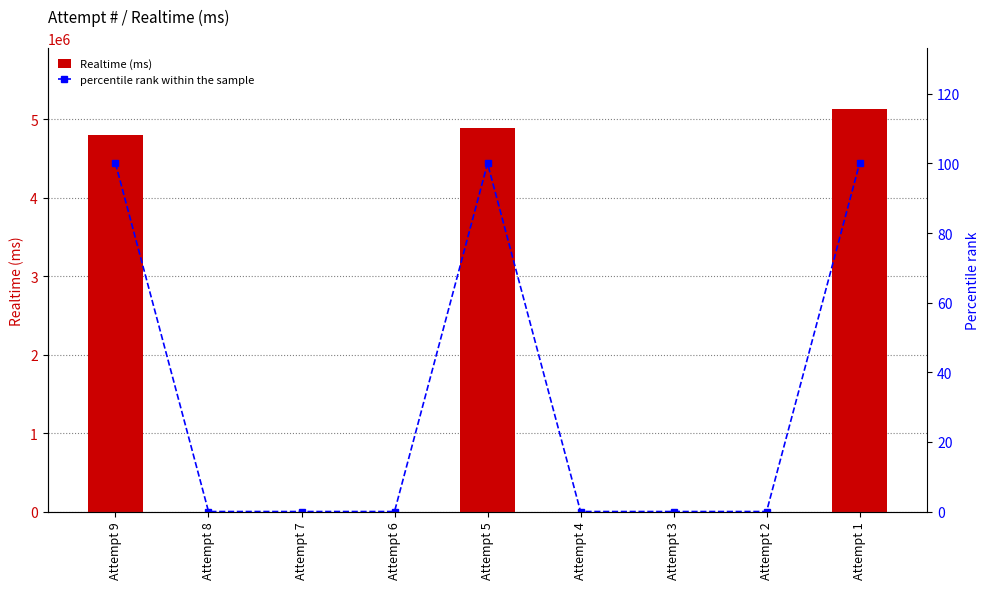

List the series in order of their overall mean, lowest first.

percentile rank within the sample, Realtime (ms)